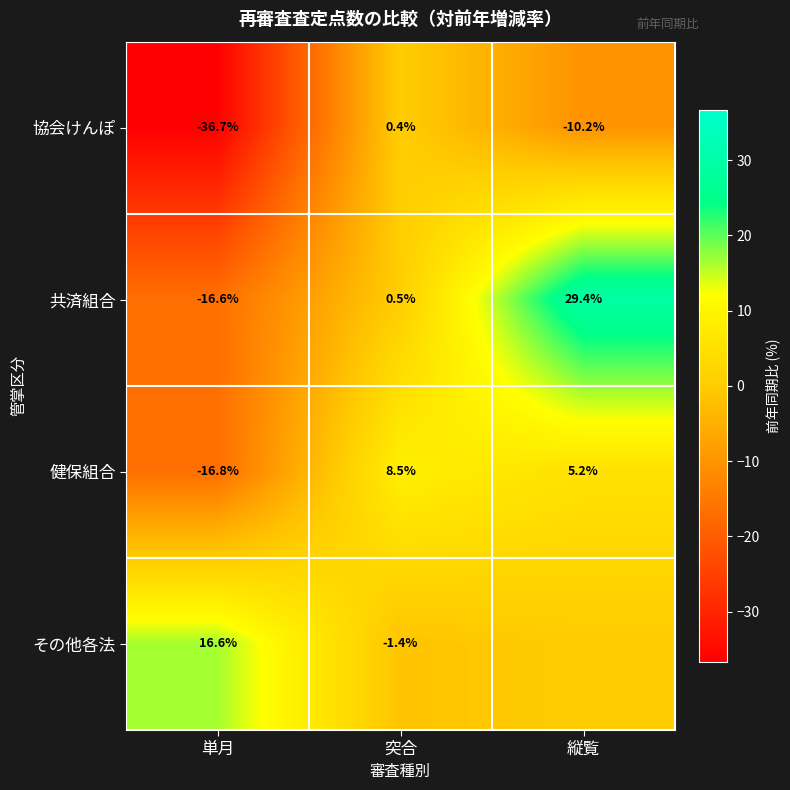

What is the smallest value displayed?

-36.7